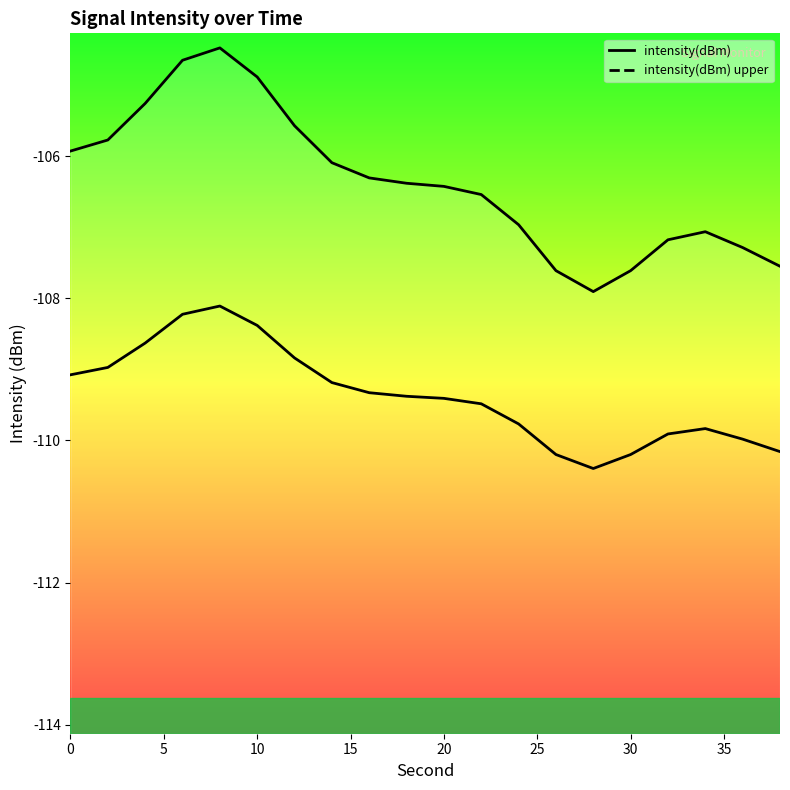

Count the number of data series in this chart.

2